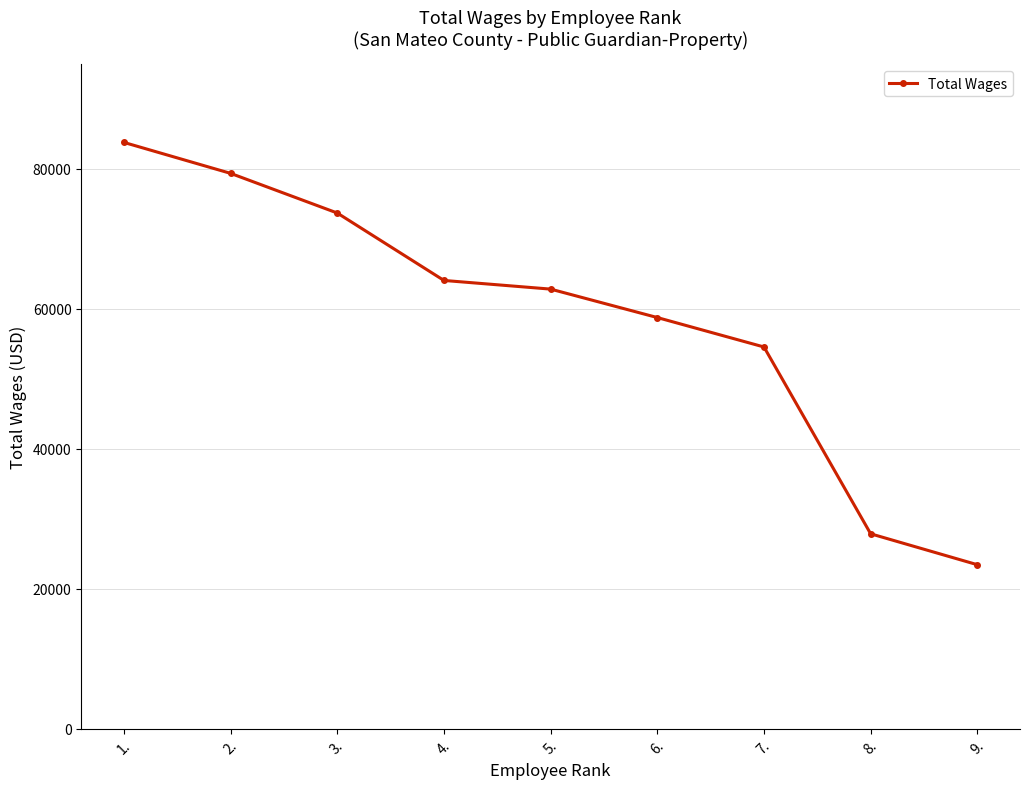

What is the label of the 2nd point from the right?

8.